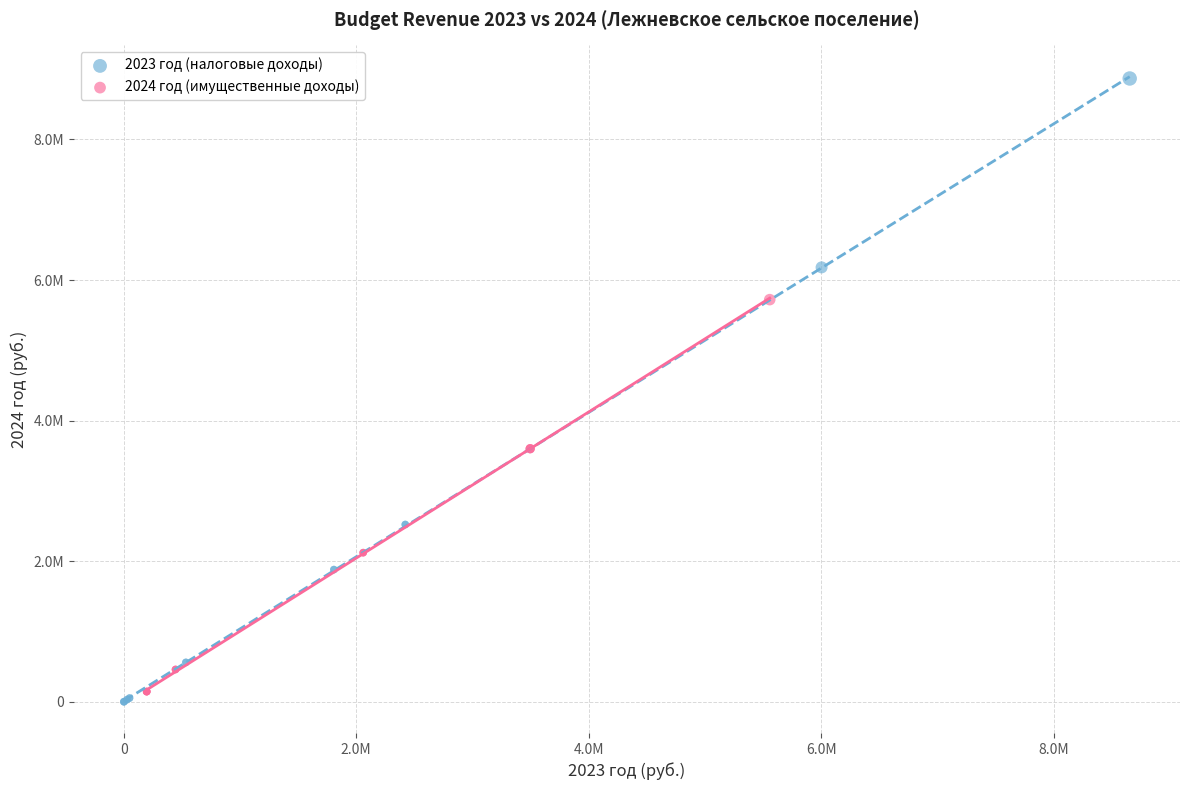

Which series contains the highest Y value?

2023 год (налоговые доходы)